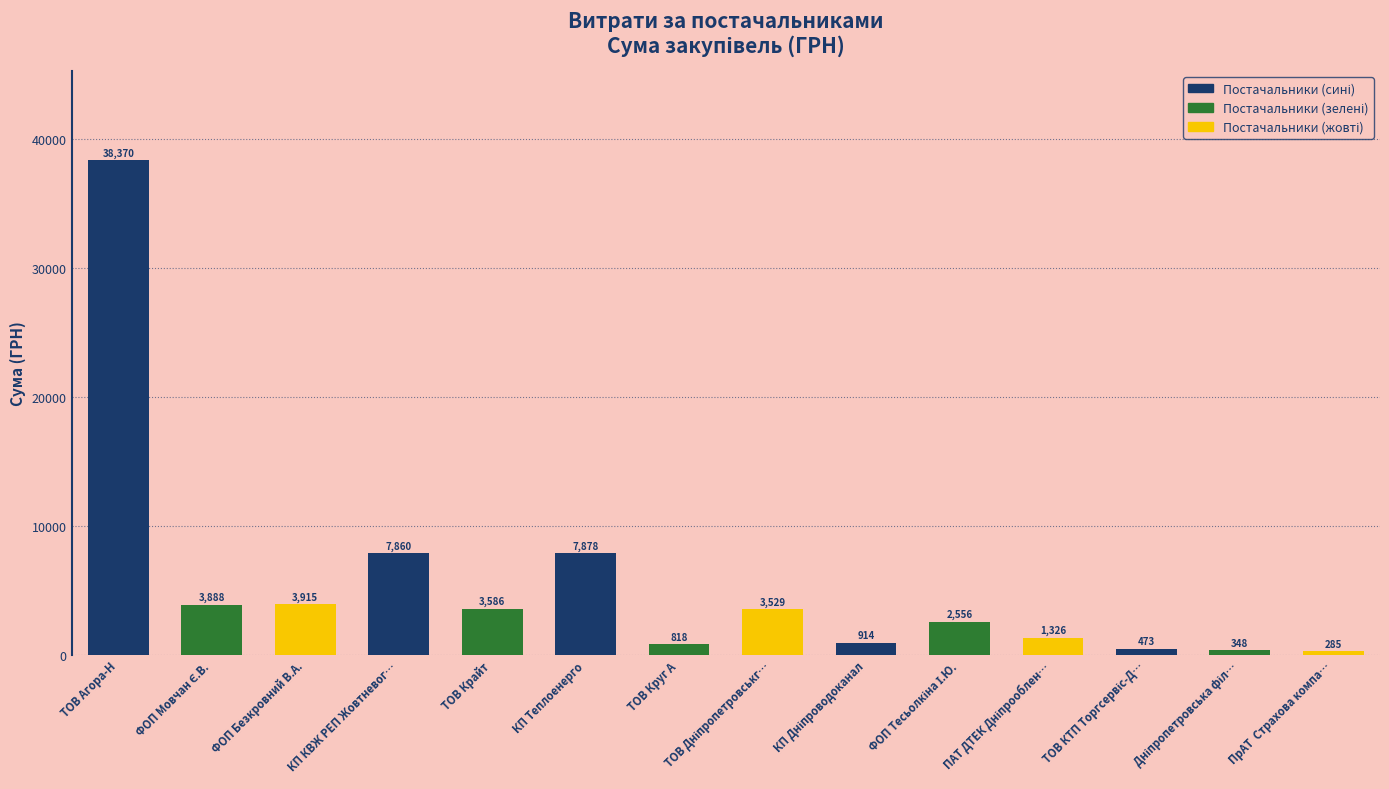

How many categories are shown in the chart?

14